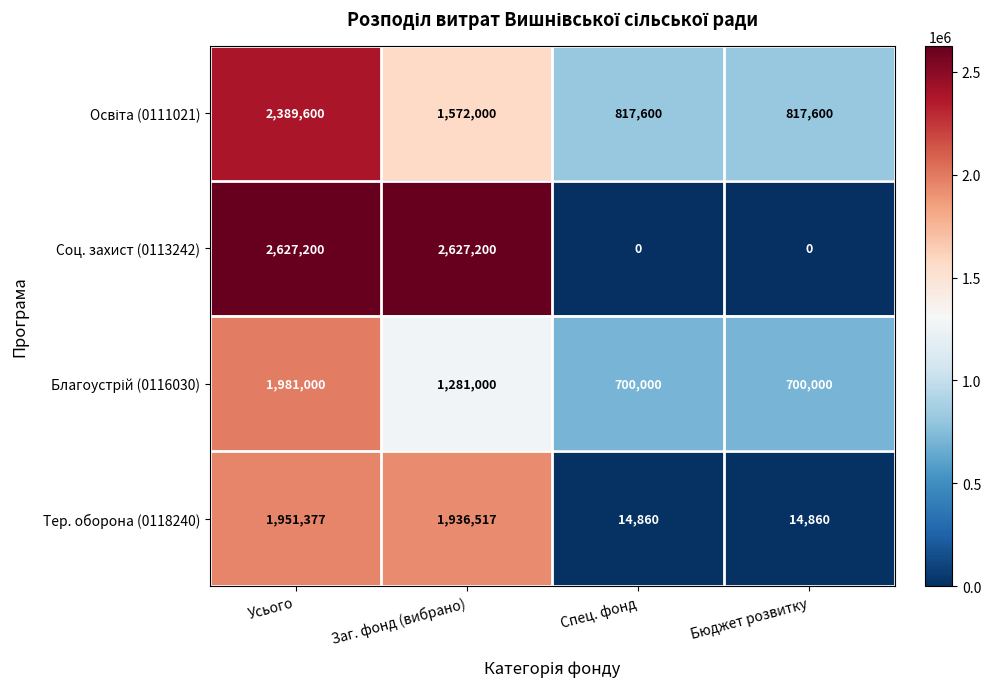

Between Усього and Спец. фонд, which series saw the biggest shift?

Соц. захист (0113242)